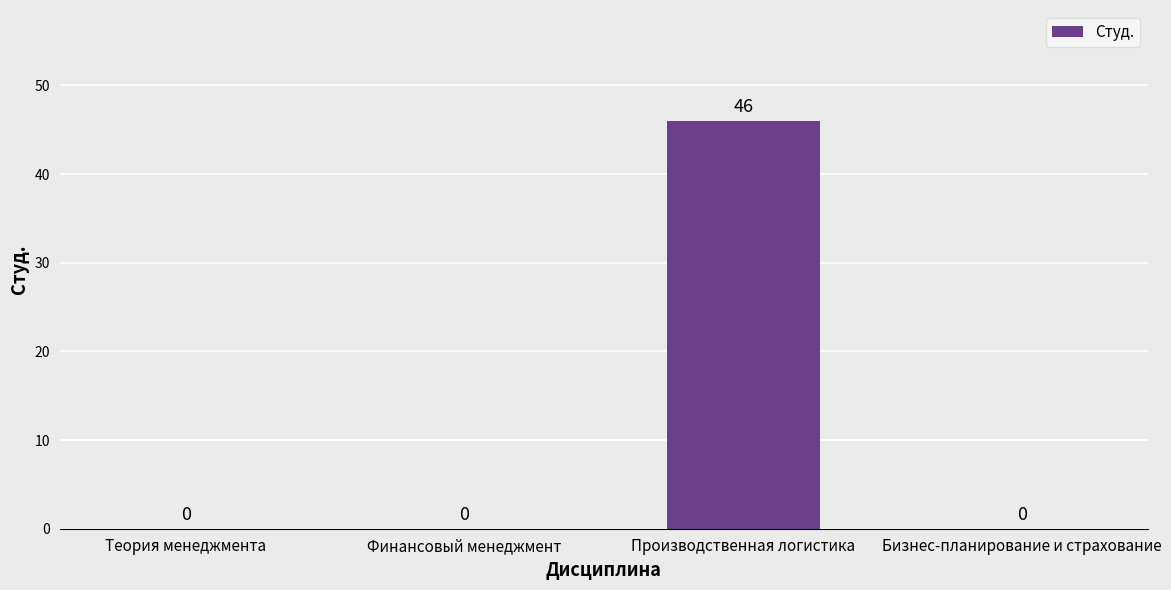

What is the sum of all values?

46